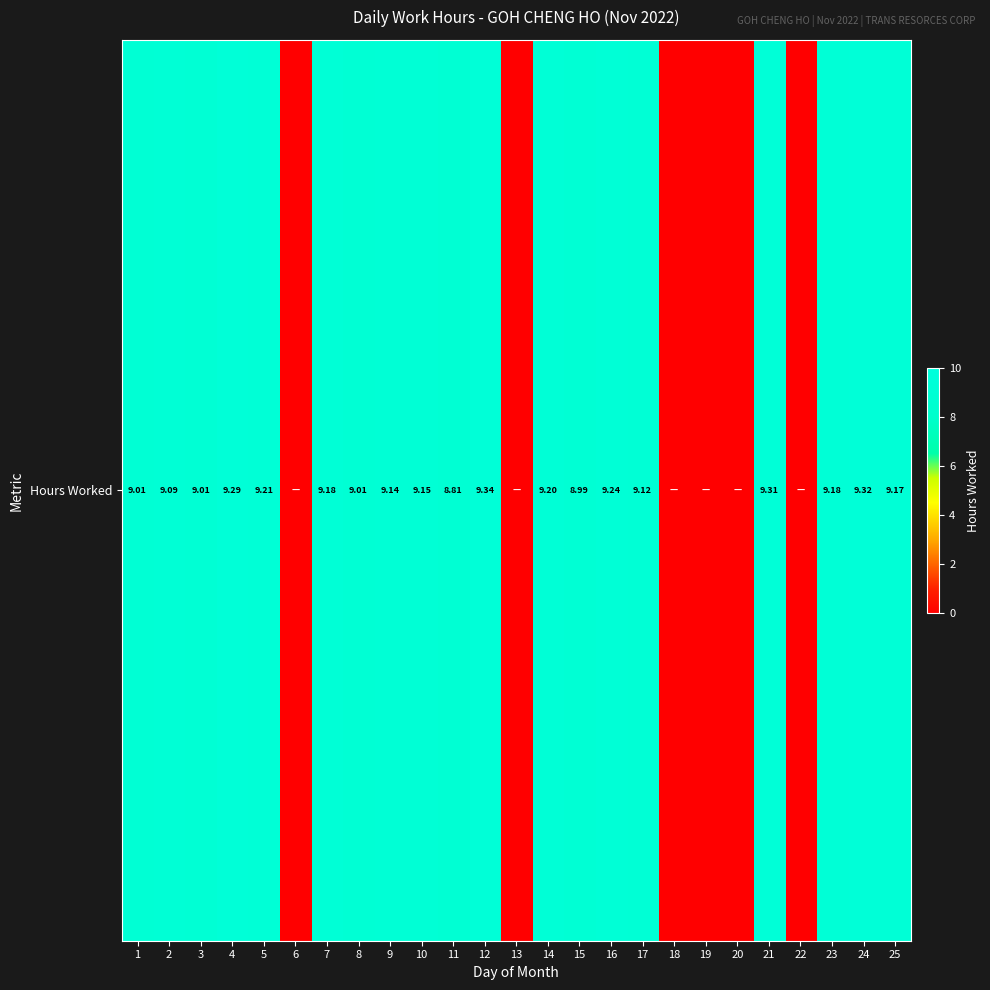

What is the sum of all values?

173.8